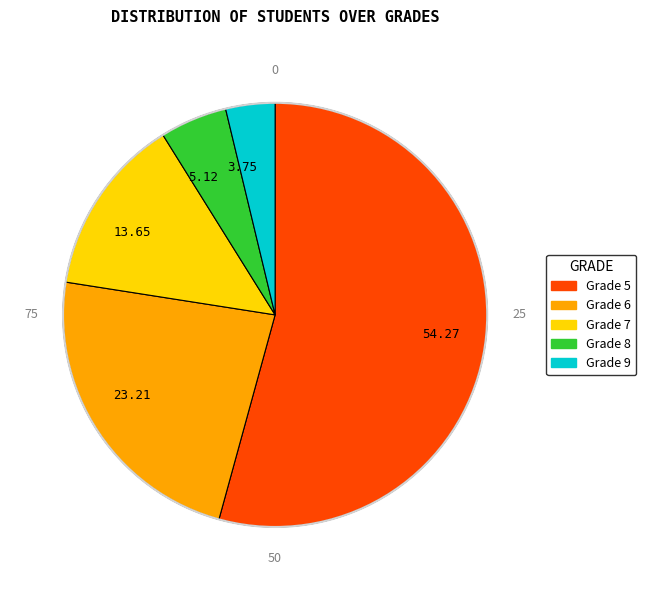

Do 13.65 and 23.21 together represent more than half of the pie?

No